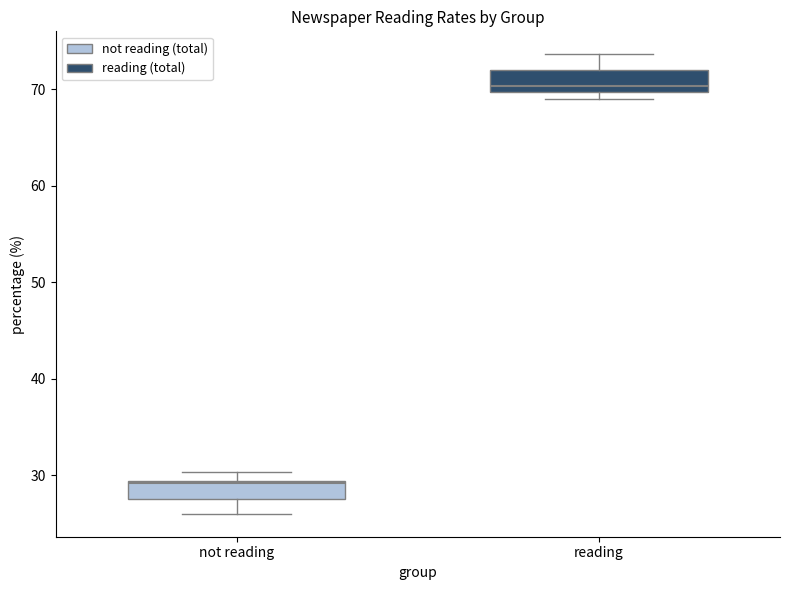

Reading left to right, transcribe this box plot: for each box, give where its median line is, the range the box spans, and where its two whiskers end, as read against the y-axis. The values are not printed on the chart, so give them approximately, as read against the axis.

not reading: median 29, box 28 to 29, whiskers 26 to 30
reading: median 70 (just above the box's lower edge), box 70 to 72, whiskers 69 to 74